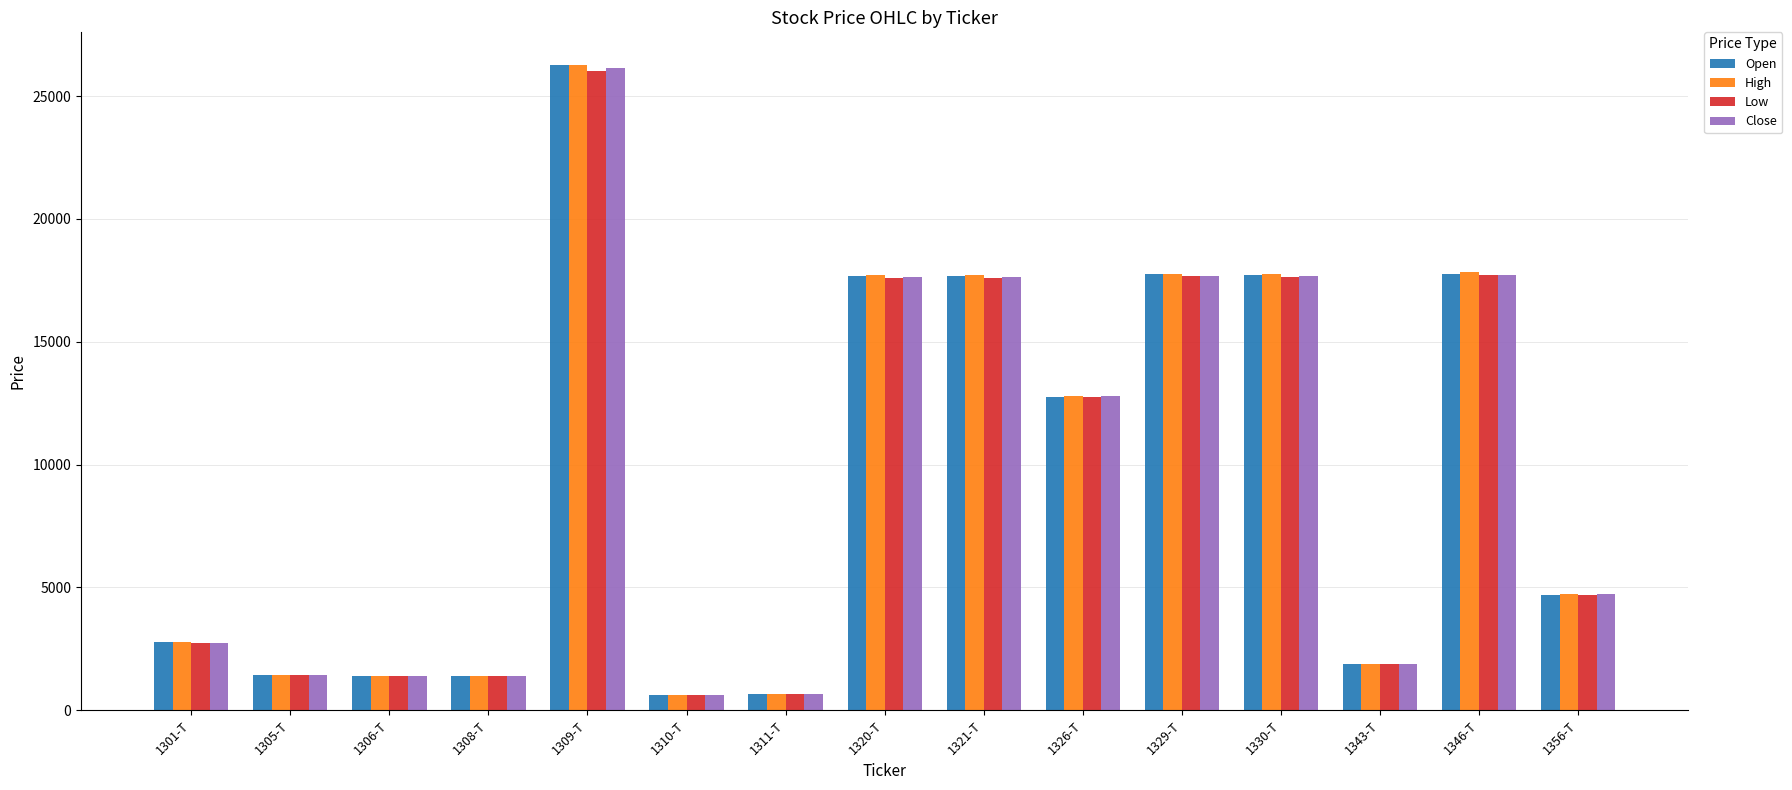

At which category is the sum across all series the highest?

1309-T